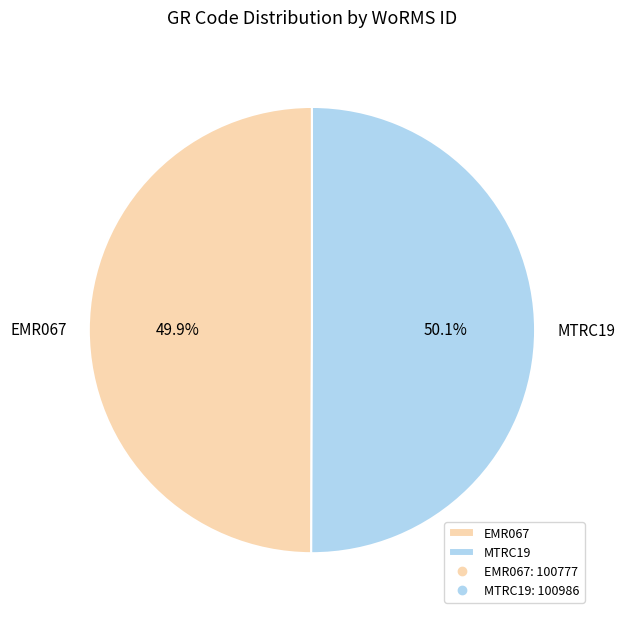

How many slices are in this pie chart?

2